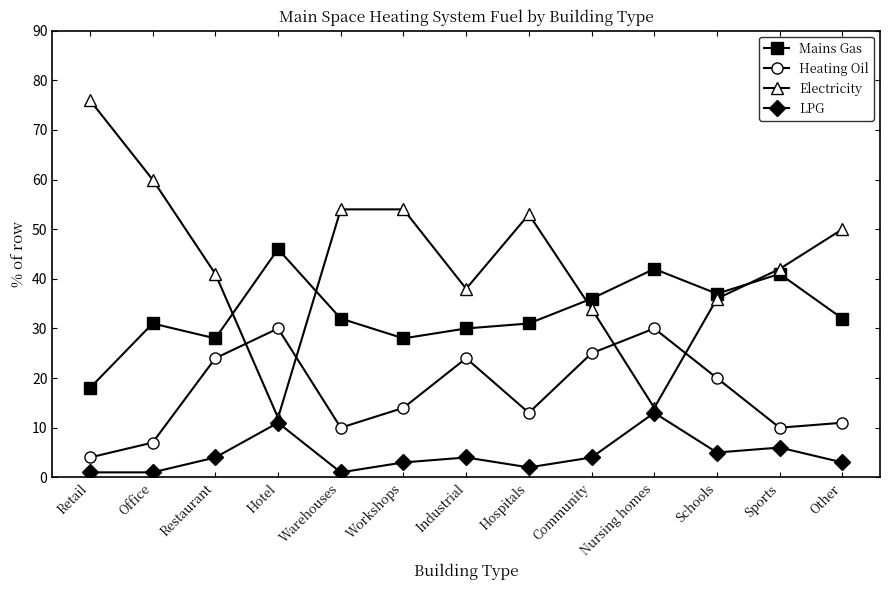

What is the maximum value shown in the chart?

76